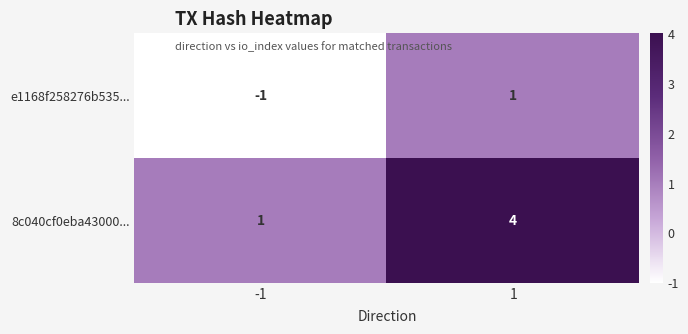

At how many categories does at least one series exceed 2?

1